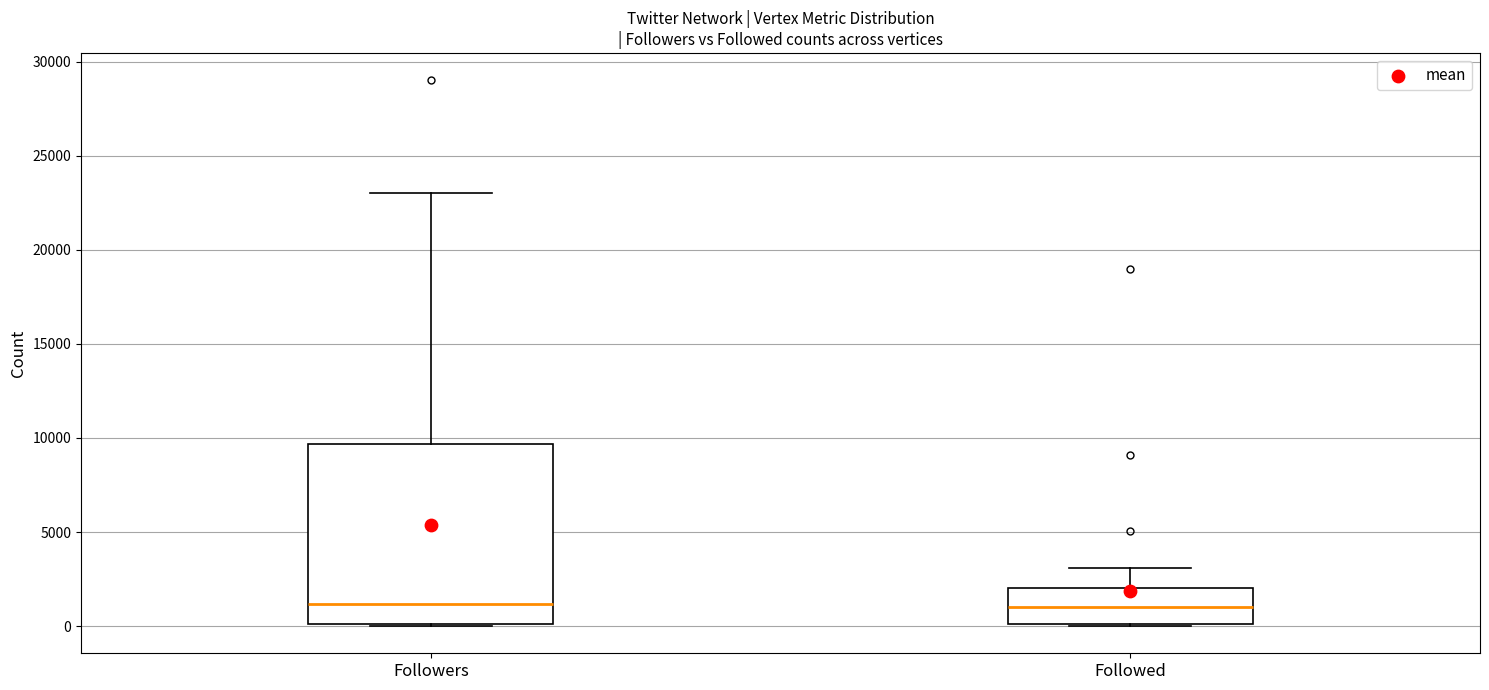

Reading left to right, read every box against the y-axis: the position of its median line, the range the box covers, and the ends of its whiskers. The values are not printed on the chart, so give them approximately, as read against the axis.

Followers: median 1000, box 0 to 9500, whiskers 0 to 23000
Followed: median 1000, box 0 to 2000, whiskers 0 to 3000